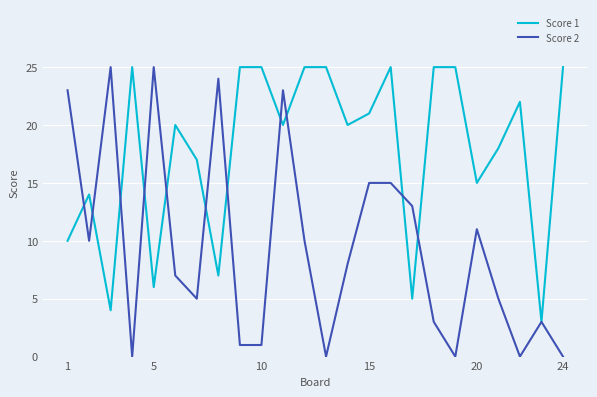

Which series has the largest total across all categories?

Score 1